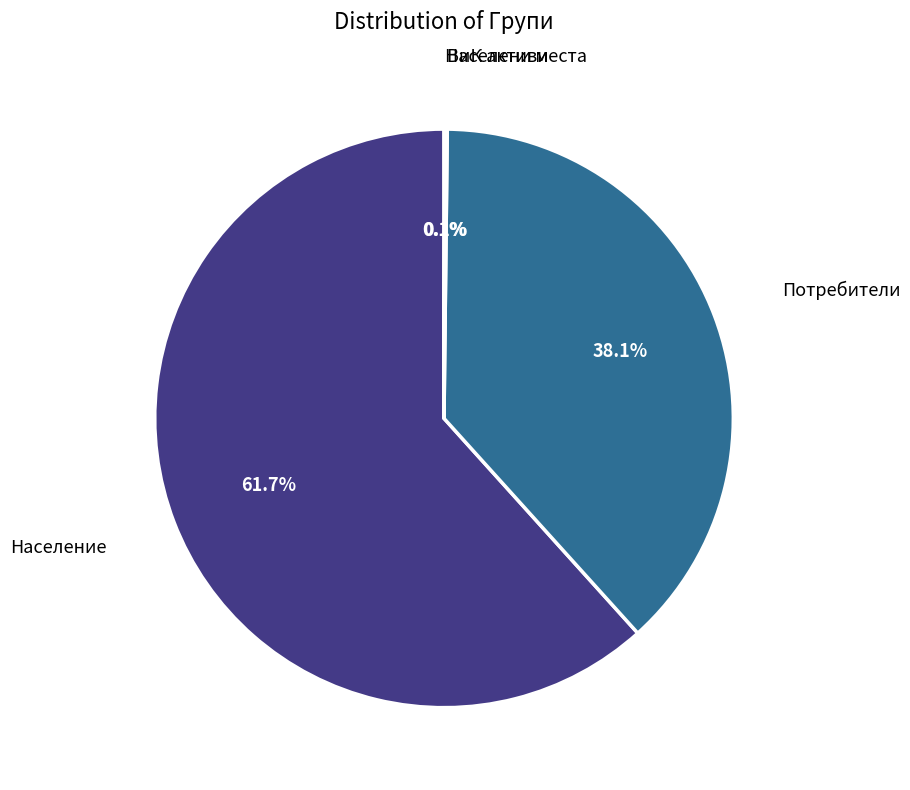

What is the majority slice?

Население